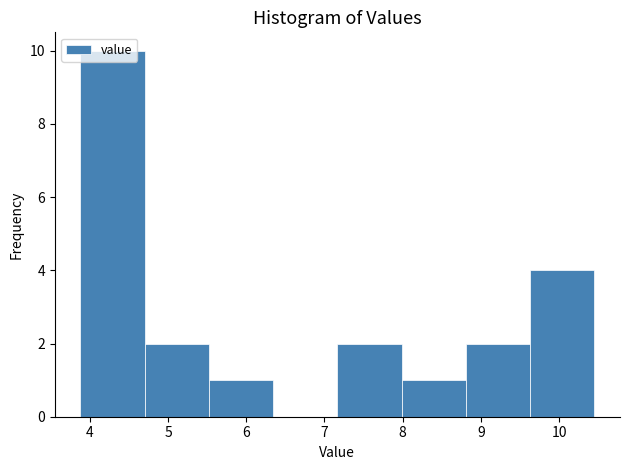

Reading left to right, list every bar in this chart as the range it spans on the x-axis followed by its height. Neither the bar edges nor the heights are printed on the chart, so give them approximately, as read against the axes.

3.9 to 4.7: 10
4.7 to 5.5: 2
5.5 to 6.3: 1
6.3 to 7.2: 0
7.2 to 8.0: 2
8.0 to 8.8: 1
8.8 to 9.6: 2
9.6 to 10.5: 4